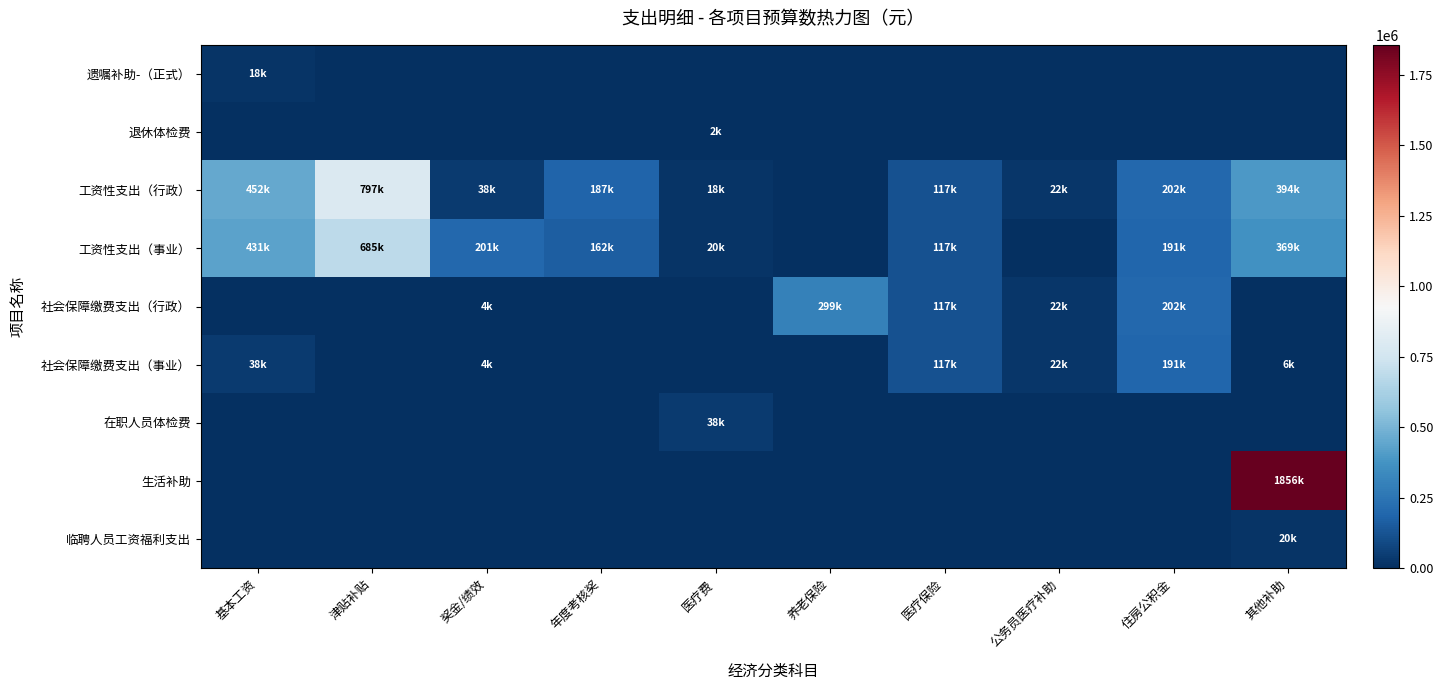

Which series has the largest total across all categories?

工资性支出（行政）